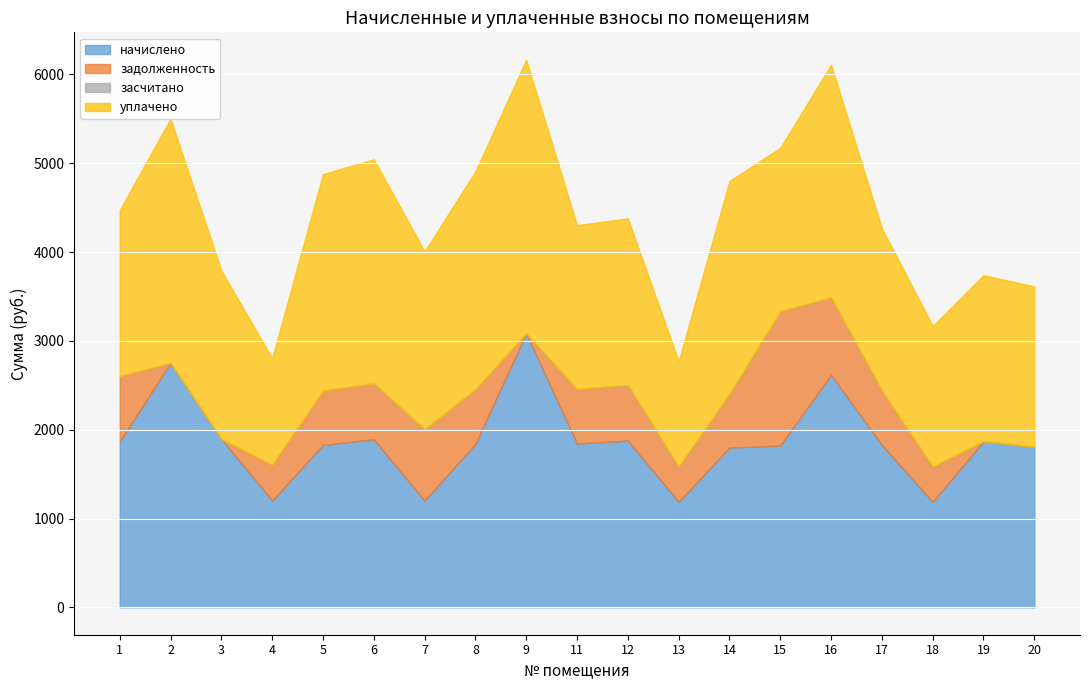

Does the chart display data point markers on the line(s)?

No